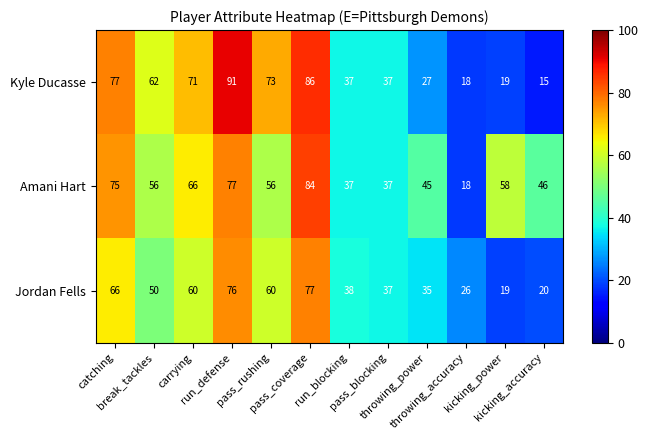

List the series in order of their overall mean, lowest first.

Jordan Fells, Kyle Ducasse, Amani Hart